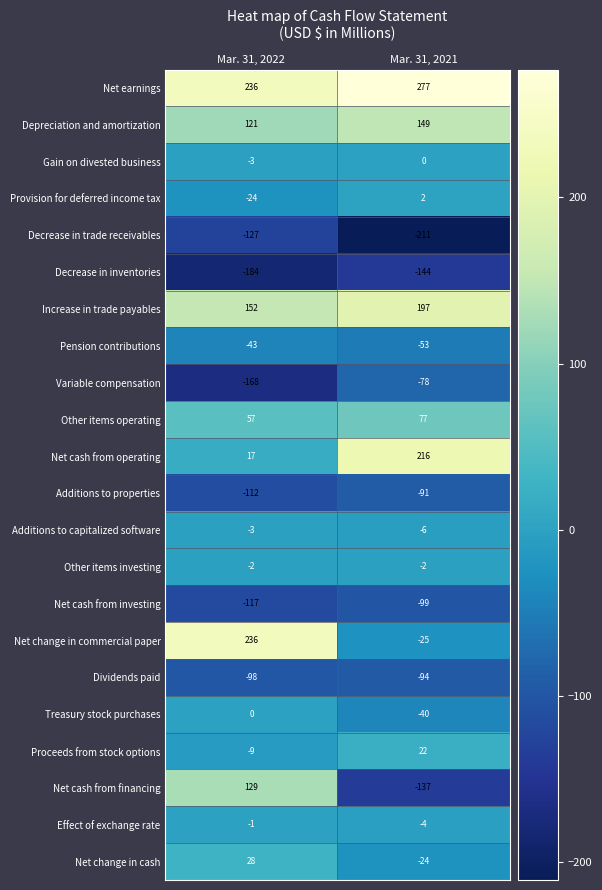

What is the minimum value shown in the chart?

-211